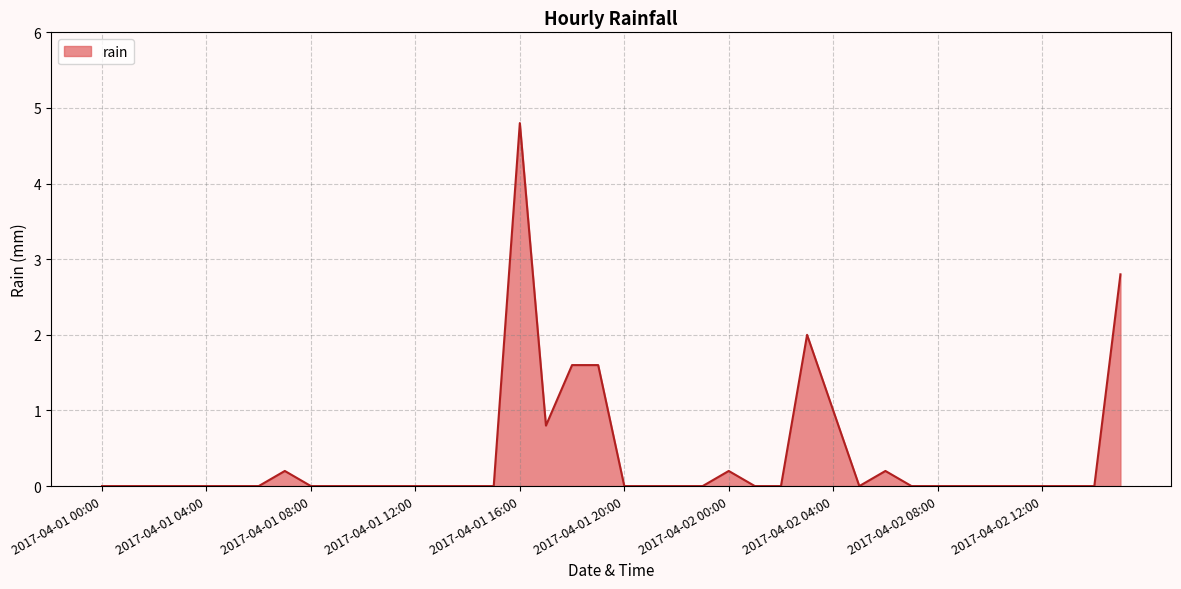

What is the difference between the maximum and minimum values?

4.8